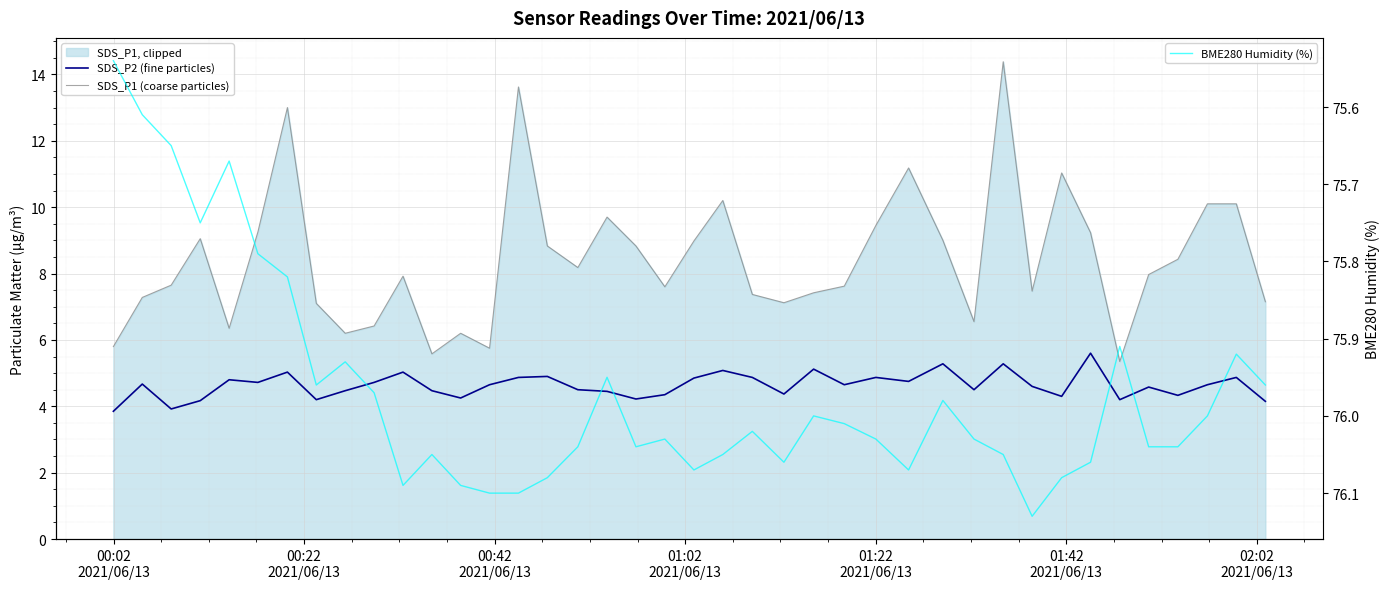

What is the difference between the maximum and minimum values in the BME280 Humidity (%) series?

0.6